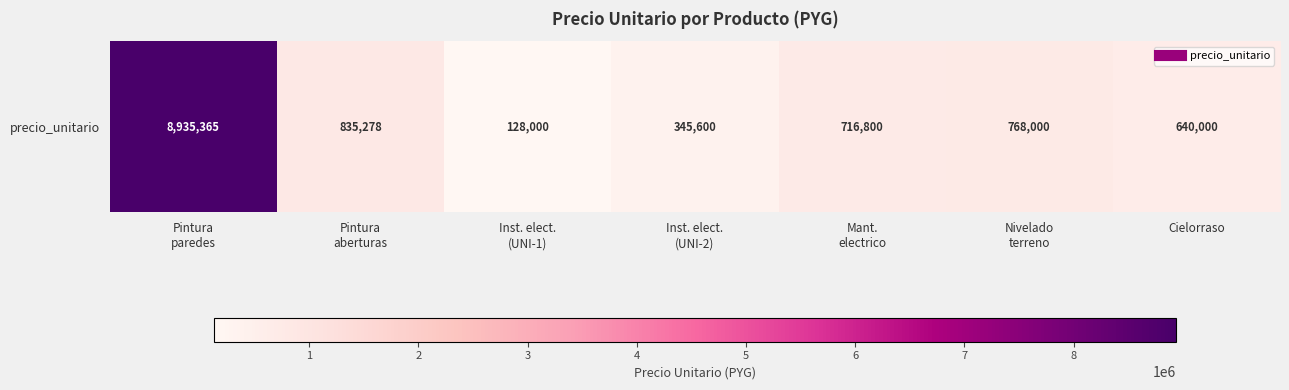

Reading left to right, list all the values displayed in this chart.

8935365	835278	128000	345600	716800	768000	640000